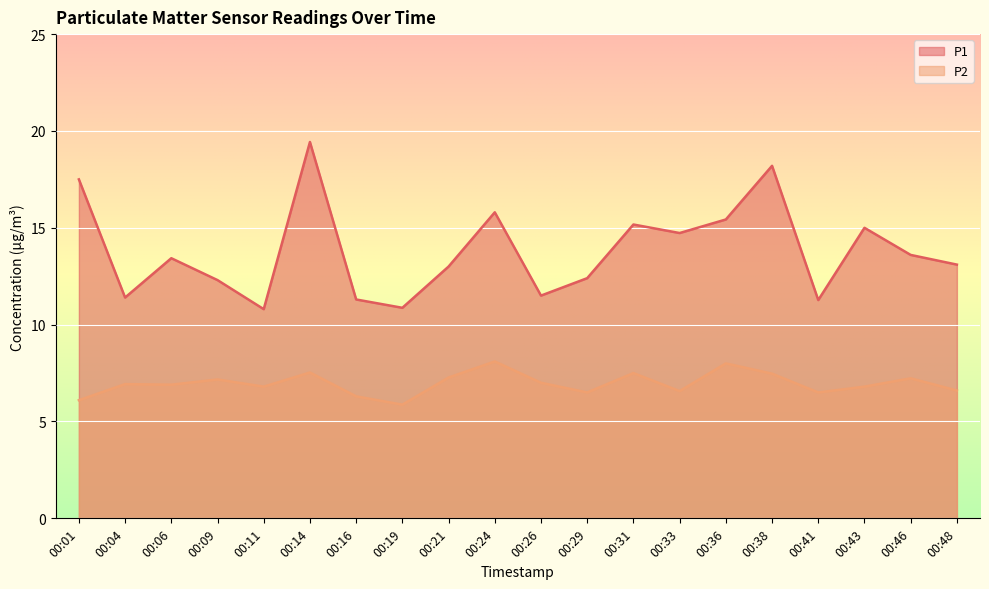

The value of P2 at 00:21 is 7.3. True or false?

True